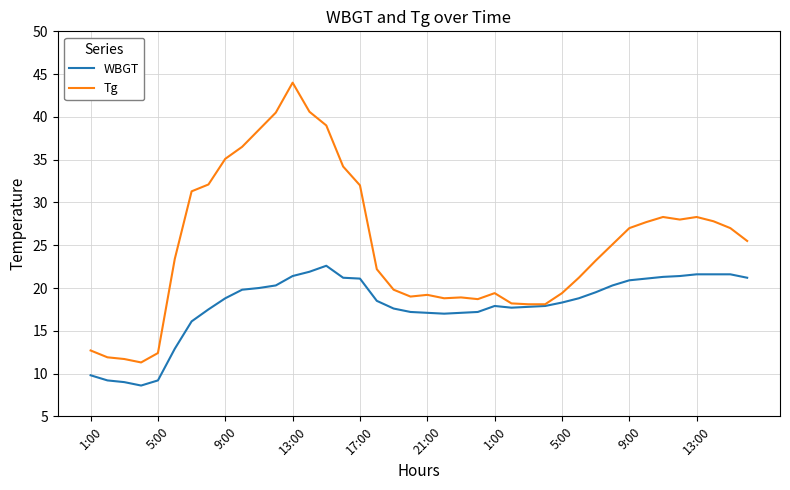

Which series has the largest range (max minus min)?

Tg